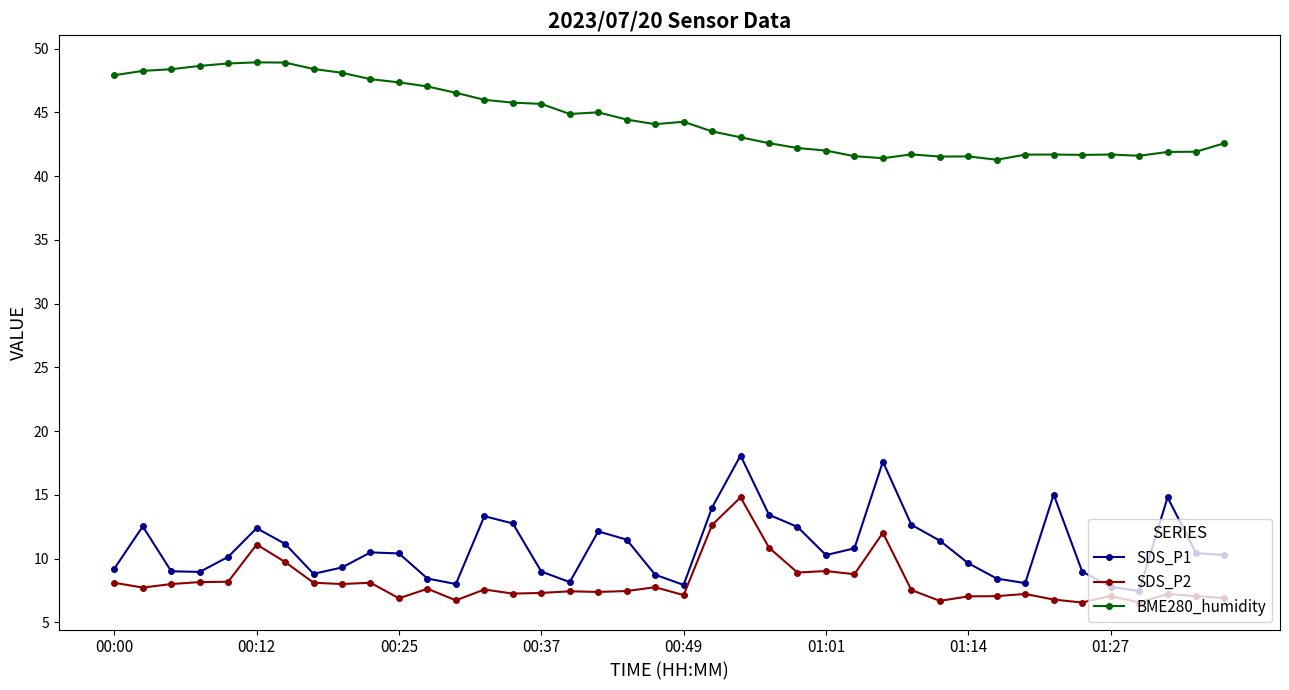

True or false: BME280_humidity and SDS_P2 intersect in this chart.

False